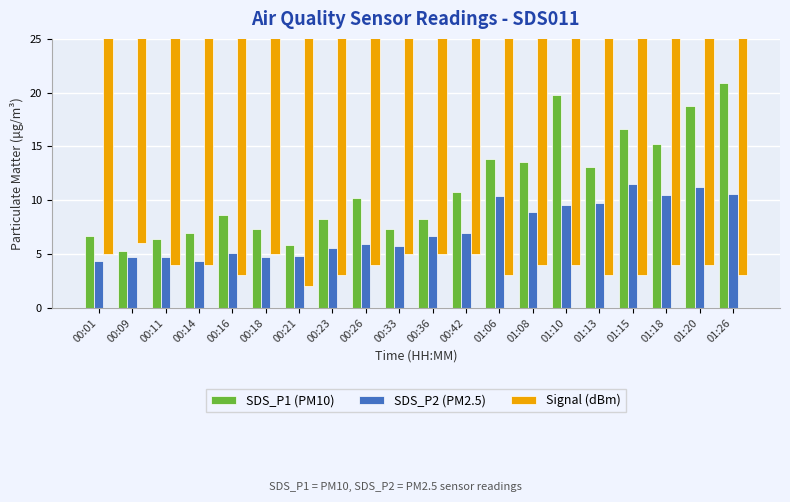

The value of Signal (dBm) at 01:18 is -46.0. True or false?

True